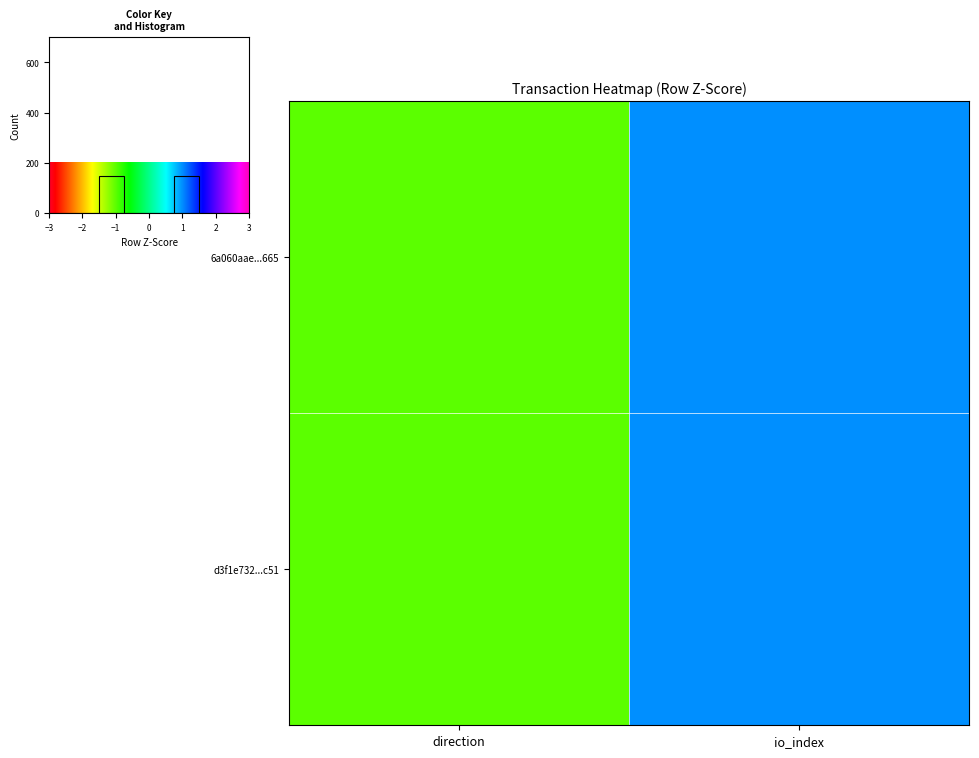

Which series has the widest spread of values?

6a060aae2704b9135cdc3f4f8134a3f31c5f665